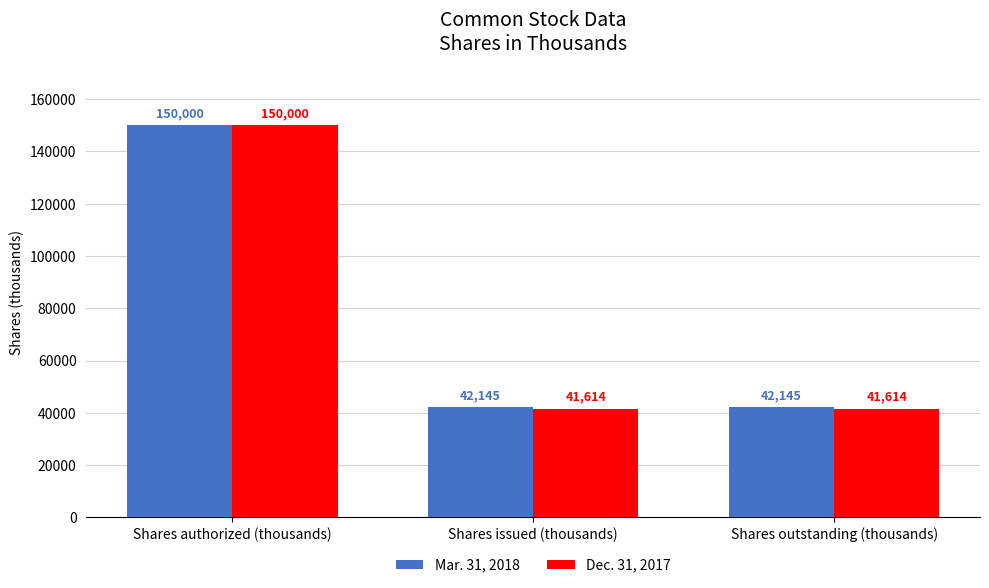

Which label corresponds to the largest value in the chart?

Shares authorized (thousands)